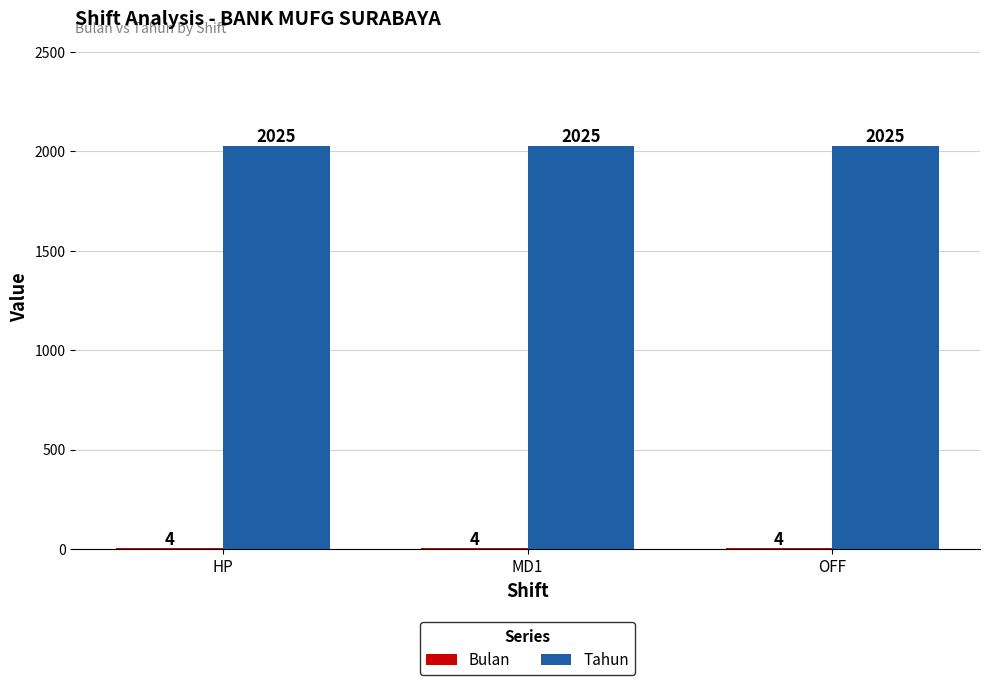

What is the maximum value for Tahun?

2025